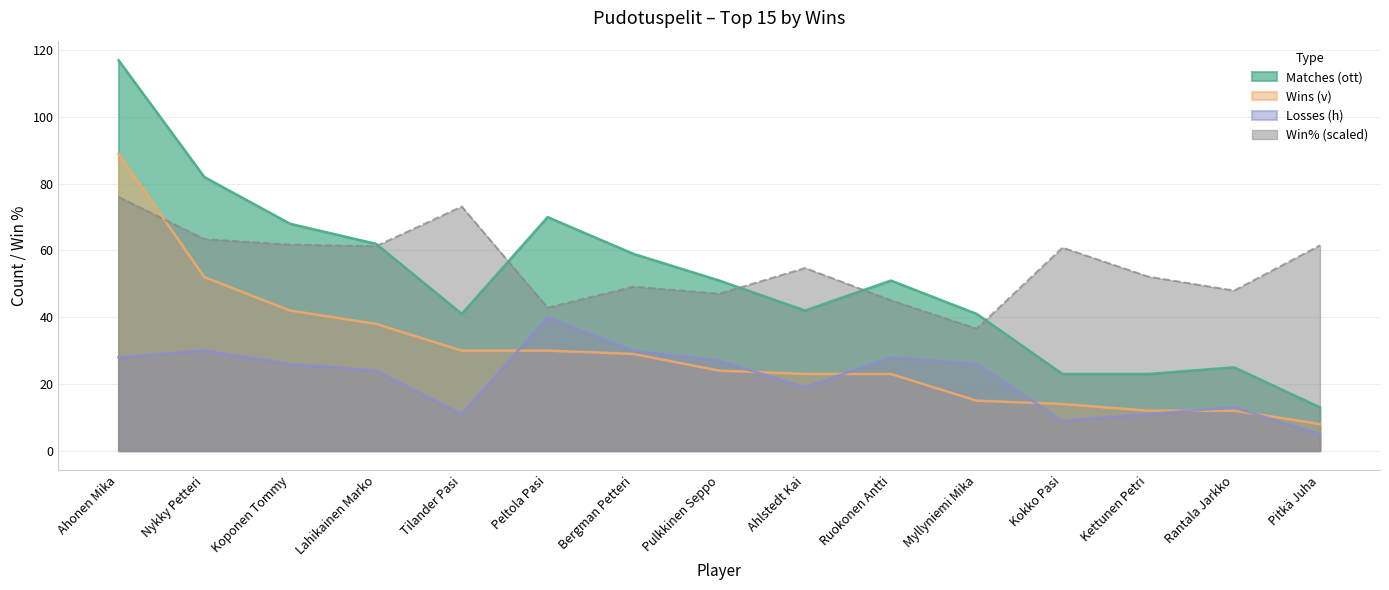

The Losses (h) series shows 8.6 at Lahikainen Marko. True or false?

False